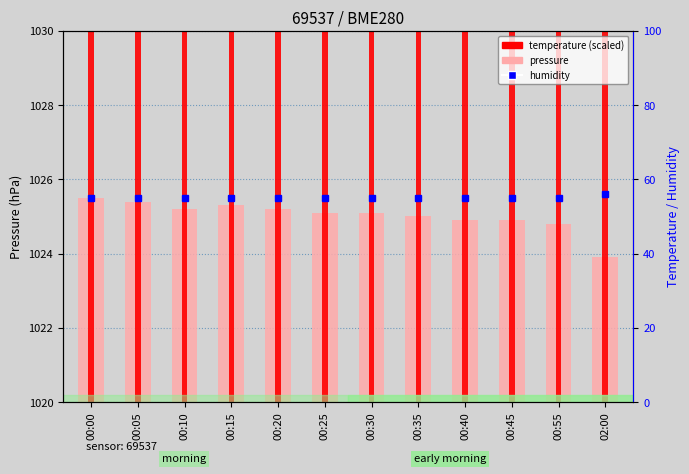

Where is pressure nearest to the value 4?

02:00